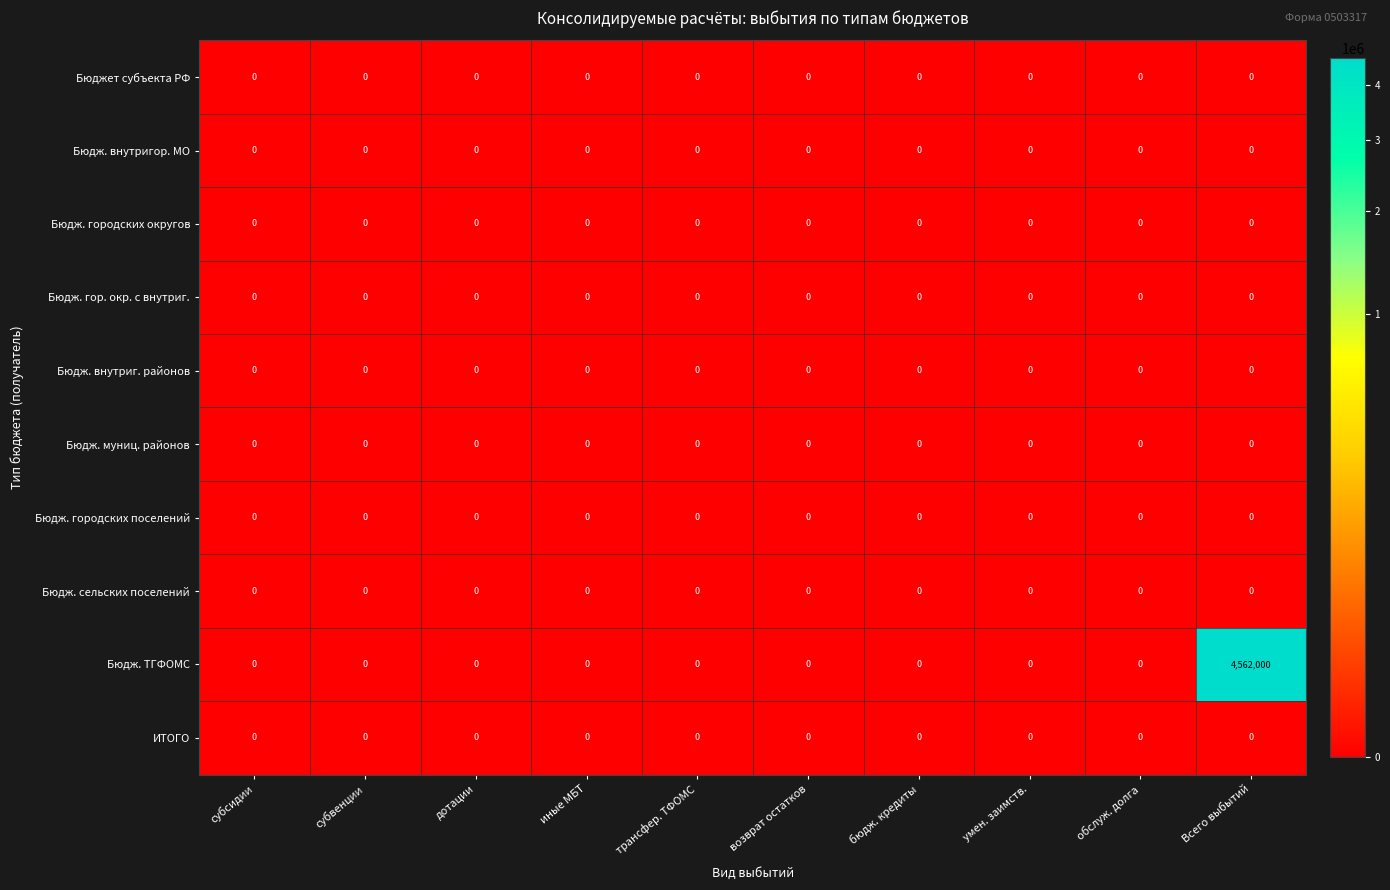

The value of Бюдж. внутриг. районов at бюдж. кредиты is 0. True or false?

True